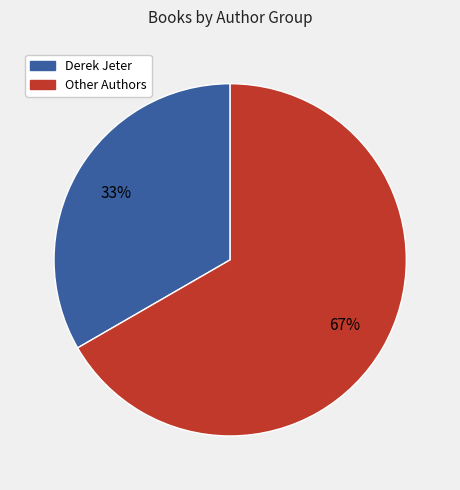

Does any single category account for the majority?

Yes